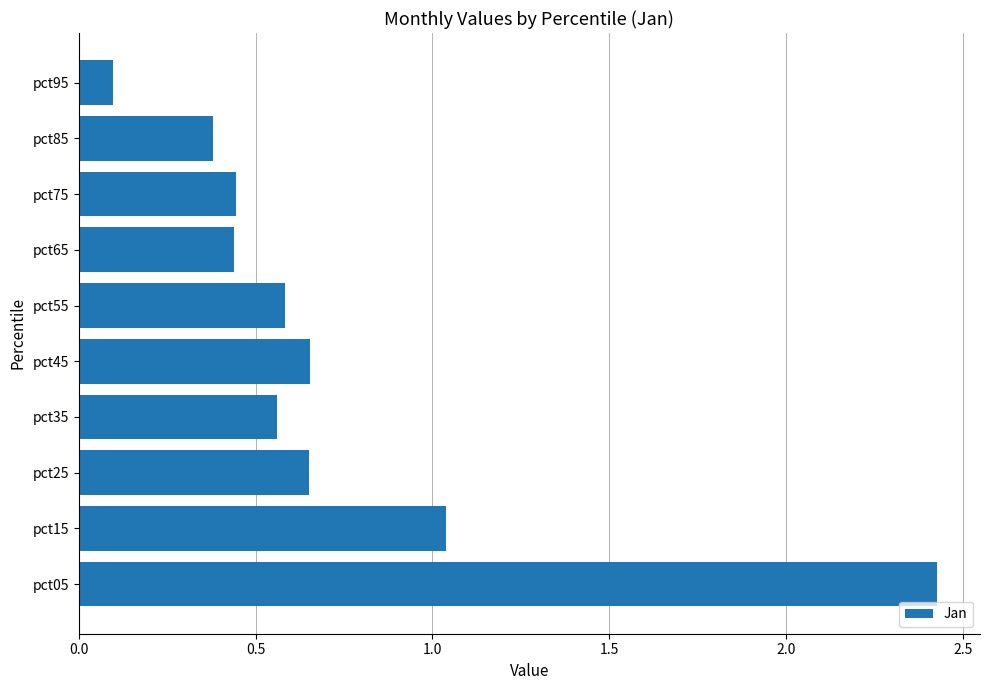

What is the sum of the values at pct15 and pct55?

1.6